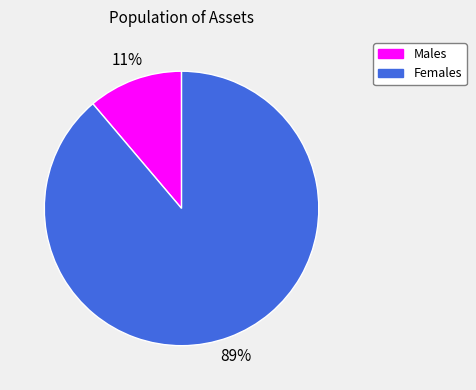

To the nearest percent, what portion does Females represent?

89%